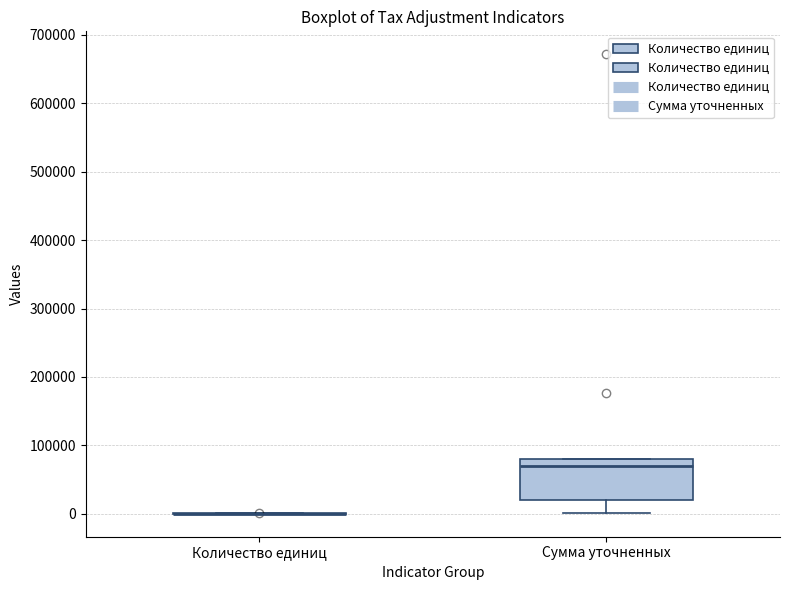

Reading left to right, transcribe this box plot: for each box, give where its median line is, the range the box spans, and where its two whiskers end, as read against the y-axis. The values are not printed on the chart, so give them approximately, as read against the axis.

Количество единиц: box collapsed to a line at 0, whiskers 0 to 0
Сумма уточненных: median 70000, box 20000 to 80000, whiskers 0 to 80000